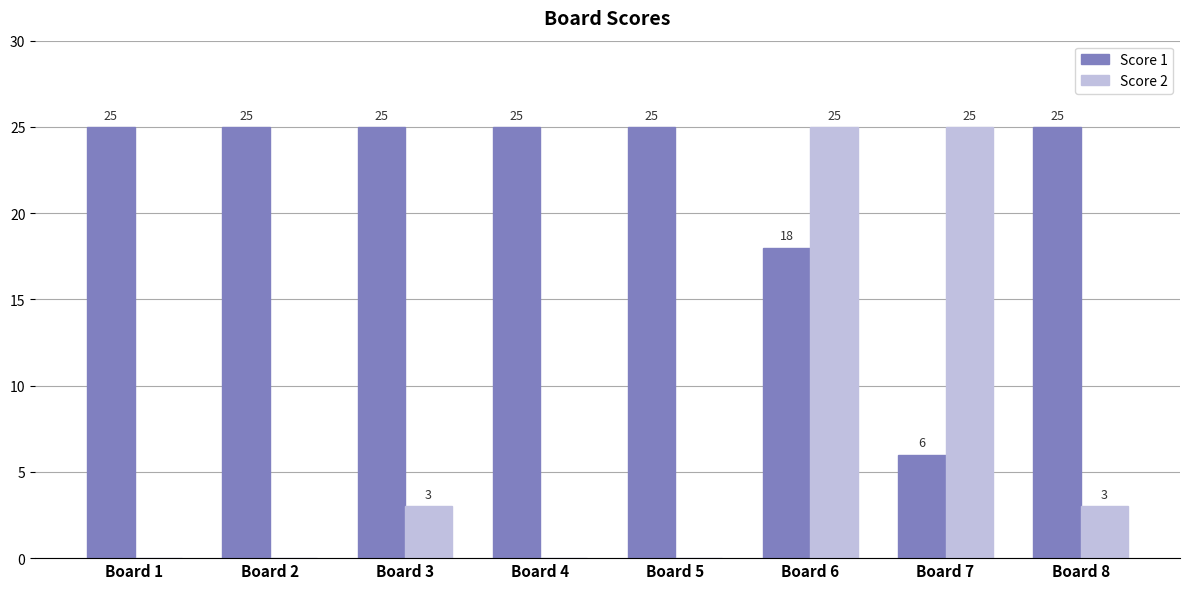

How many groups of bars are there?

8